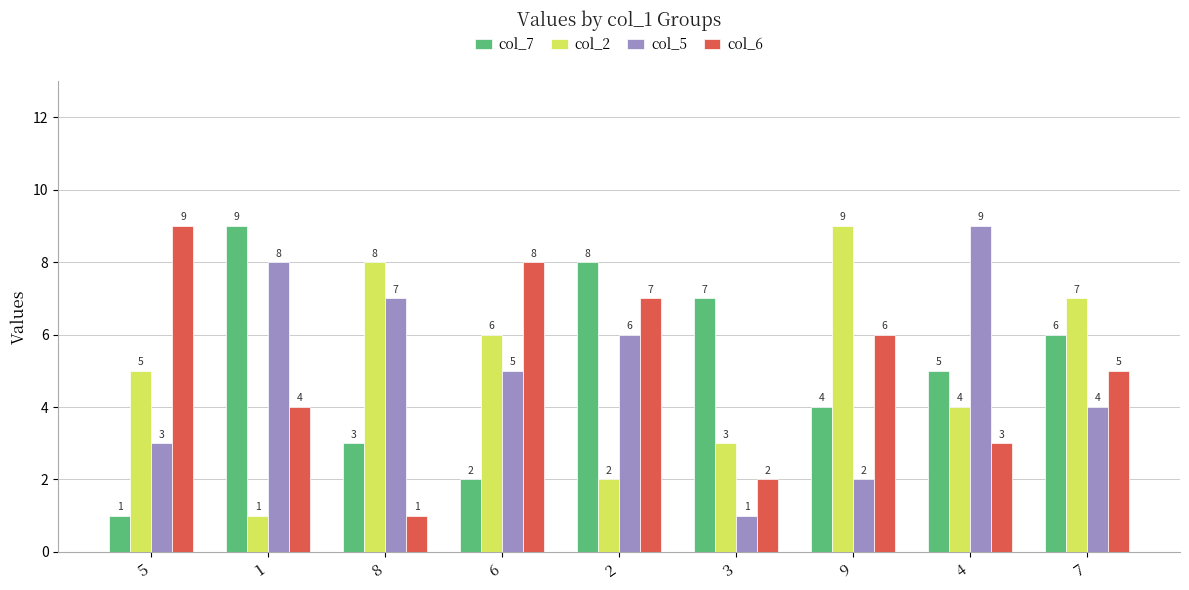

What is the difference between the maximum and second lowest values in the col_6 series?

7